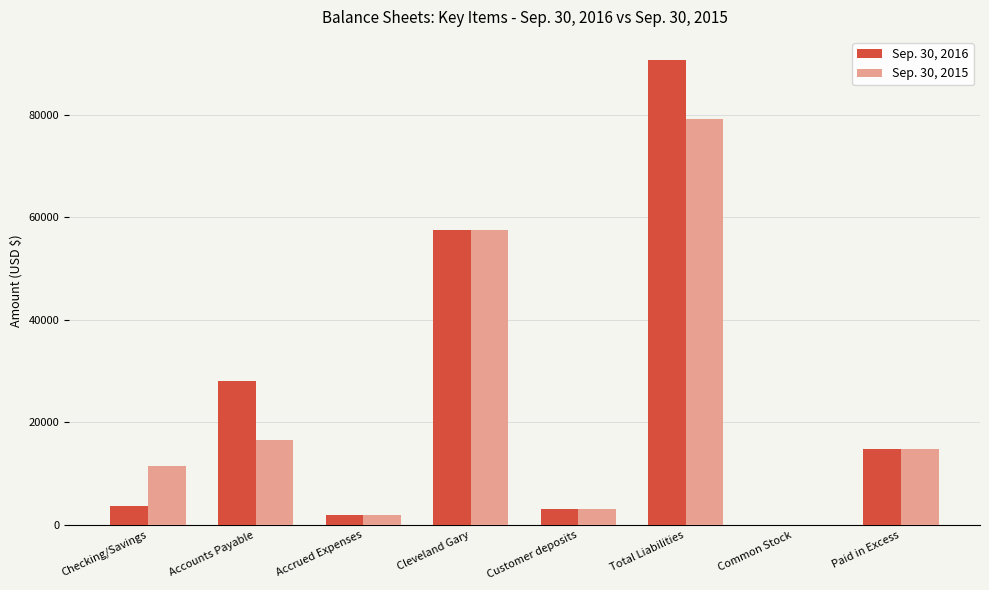

Reading left to right, what are all the values shown in this chart?

Sep. 30, 2016: 3576	27976	2000	57625	3100	90701	19	14828
Sep. 30, 2015: 11550	16549	2000	57625	3100	79274	19	14828